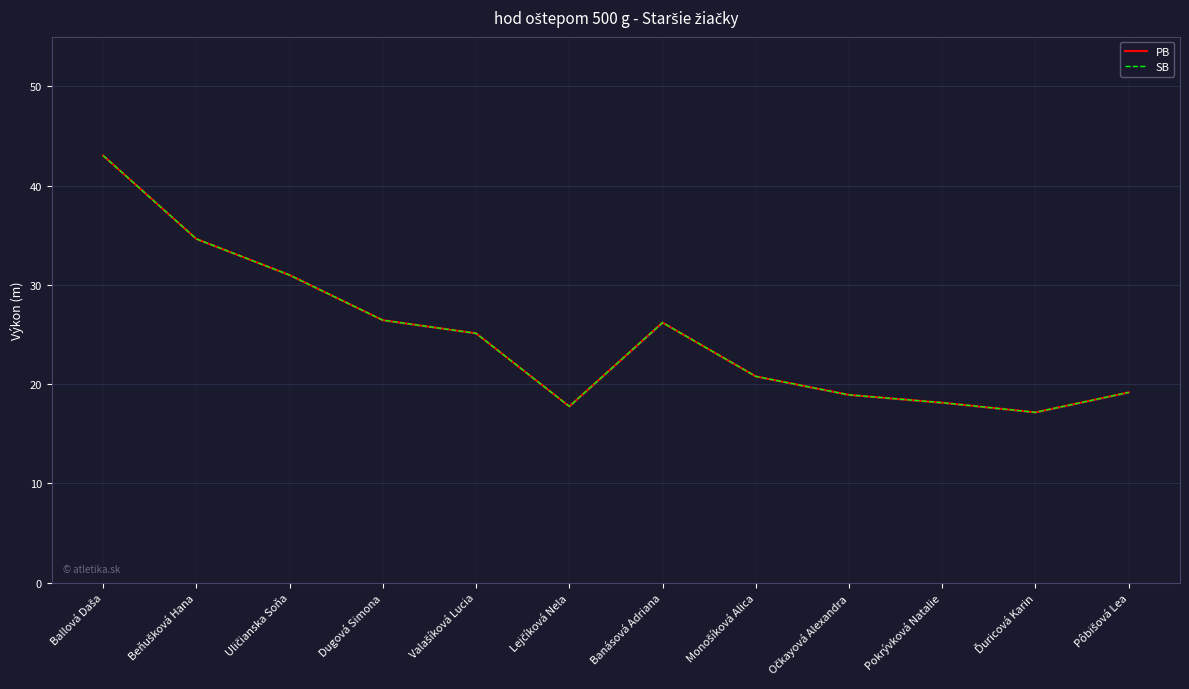

True or false: PB and SB intersect in this chart.

False